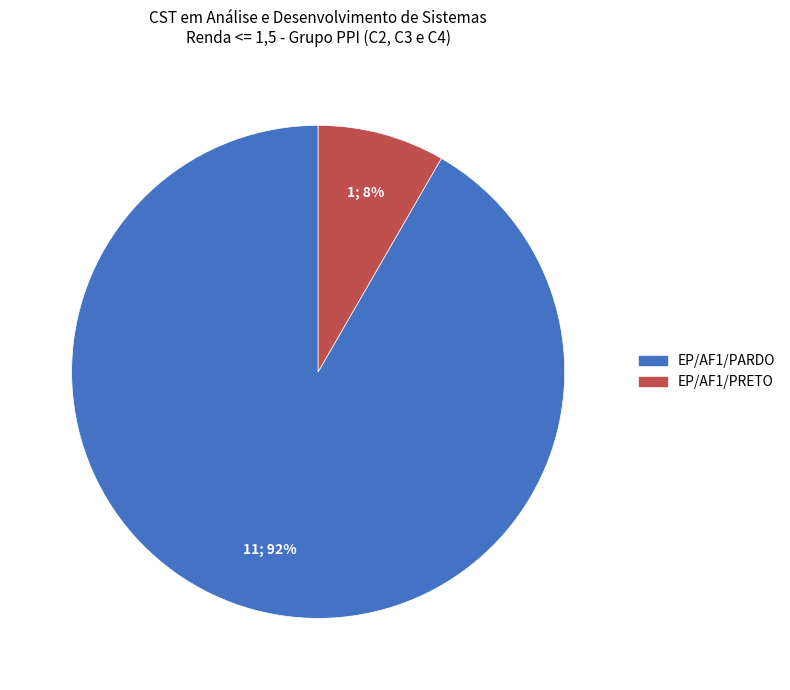

To the nearest percent, what is the average slice percentage?

50%